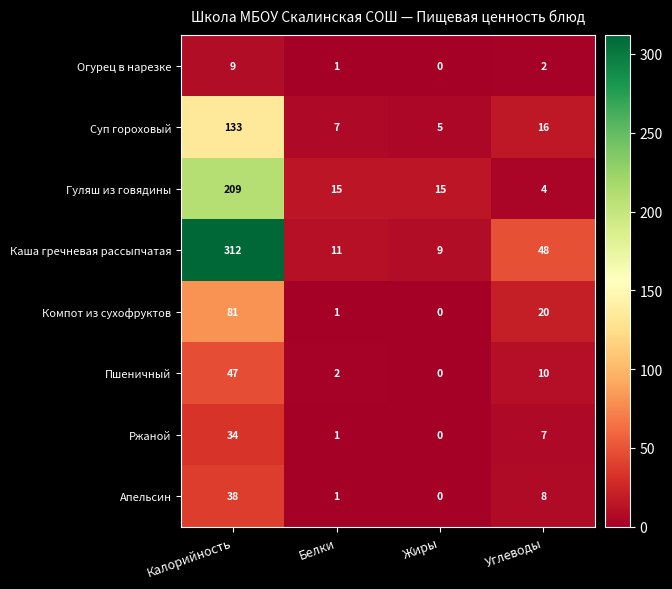

List the series in order of their peak value, lowest first.

Огурец в нарезке, Ржаной, Апельсин, Пшеничный, Компот из сухофруктов, Суп гороховый, Гуляш из говядины, Каша гречневая рассыпчатая